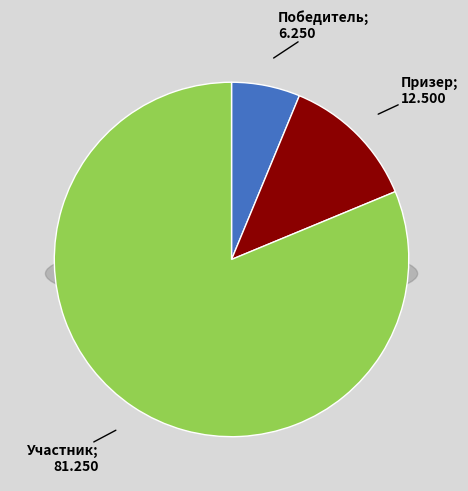

To the nearest percent, what is the average slice percentage?

33%